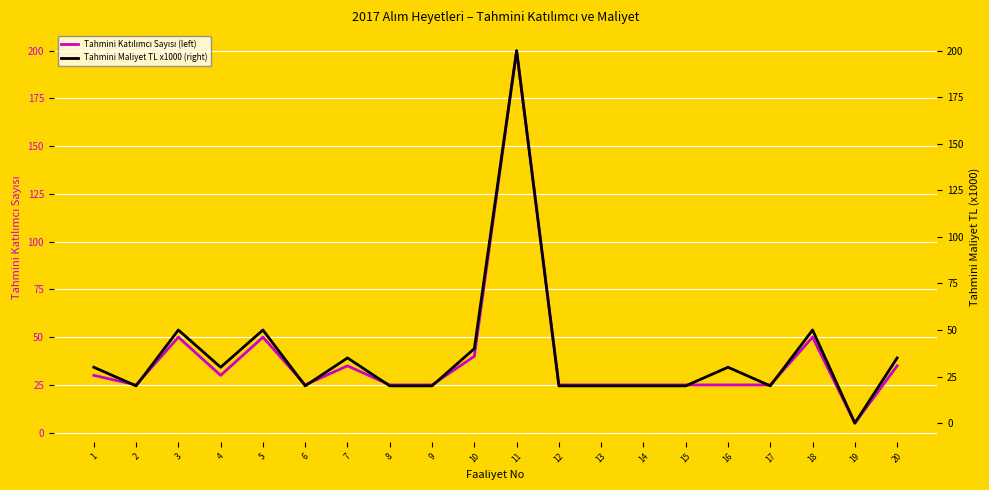

What are all the series names shown in the legend?

Tahmini Katılımcı Sayısı (left), Tahmini Maliyet TL x1000 (right)